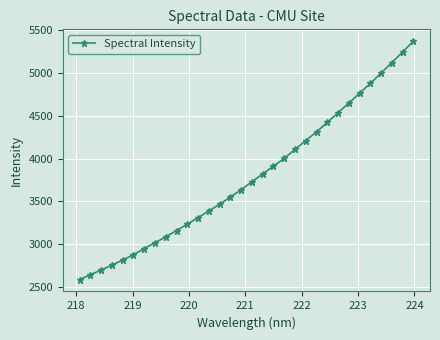

What is the difference between the maximum and second lowest values?

2730.1